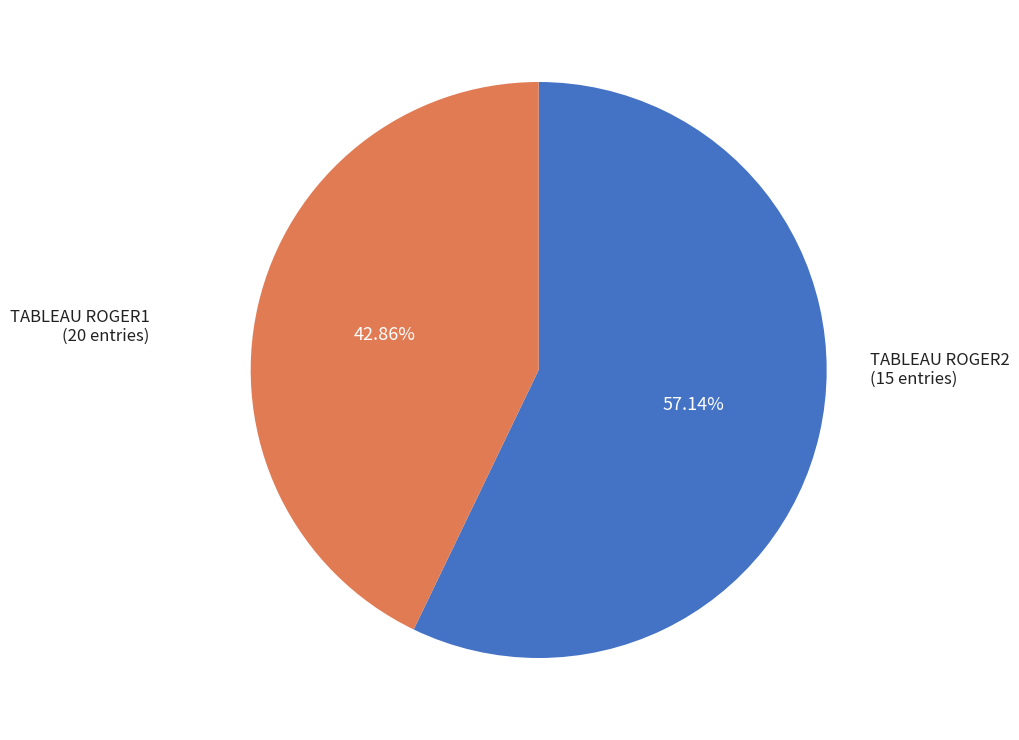

Which category has the biggest portion of the pie?

TABLEAU ROGER1